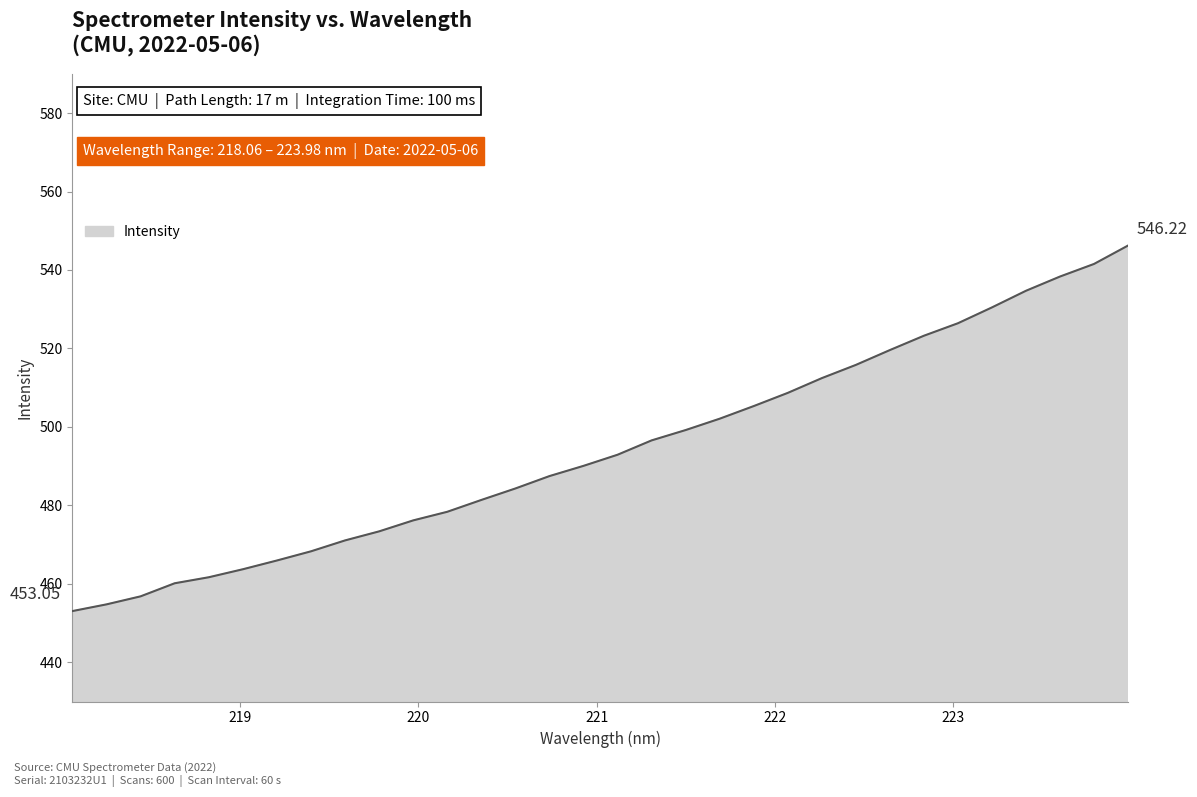

List the labels in order of value, smallest first.

218.0596, 218.2508, 218.442, 218.6332, 218.8244, 219.0156, 219.2067, 219.3979, 219.589, 219.7801, 219.9712, 220.1623, 220.3533, 220.5444, 220.7354, 220.9264, 221.1174, 221.3083, 221.4993, 221.6902, 221.8812, 222.0721, 222.263, 222.4538, 222.6447, 222.8355, 223.0264, 223.2172, 223.408, 223.5987, 223.7895, 223.9802